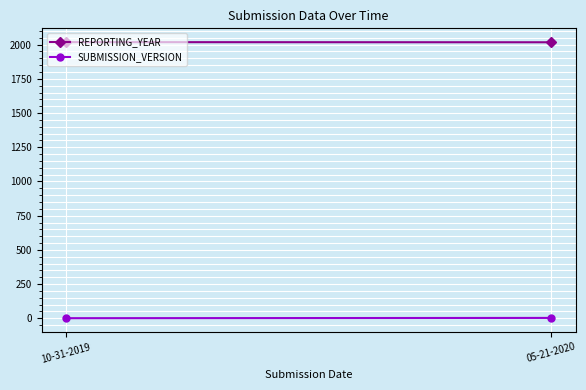

Rank the series at 10-31-2019 from highest to lowest value.

REPORTING_YEAR, SUBMISSION_VERSION